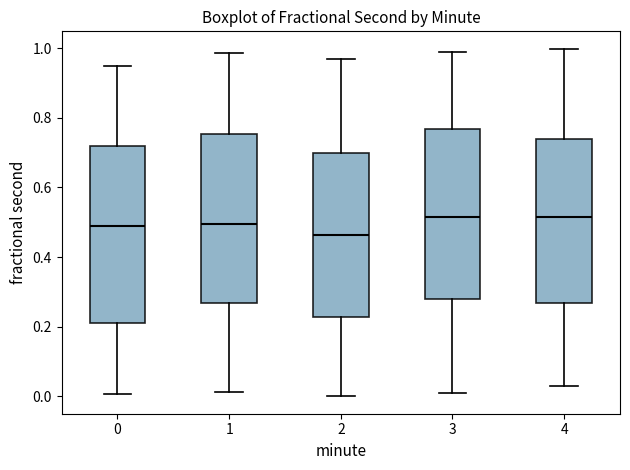

Where does the upper whisker of the box at x = 4 end on the y-axis? The values are not printed on the chart, so give them approximately, as read against the axis.

1.00